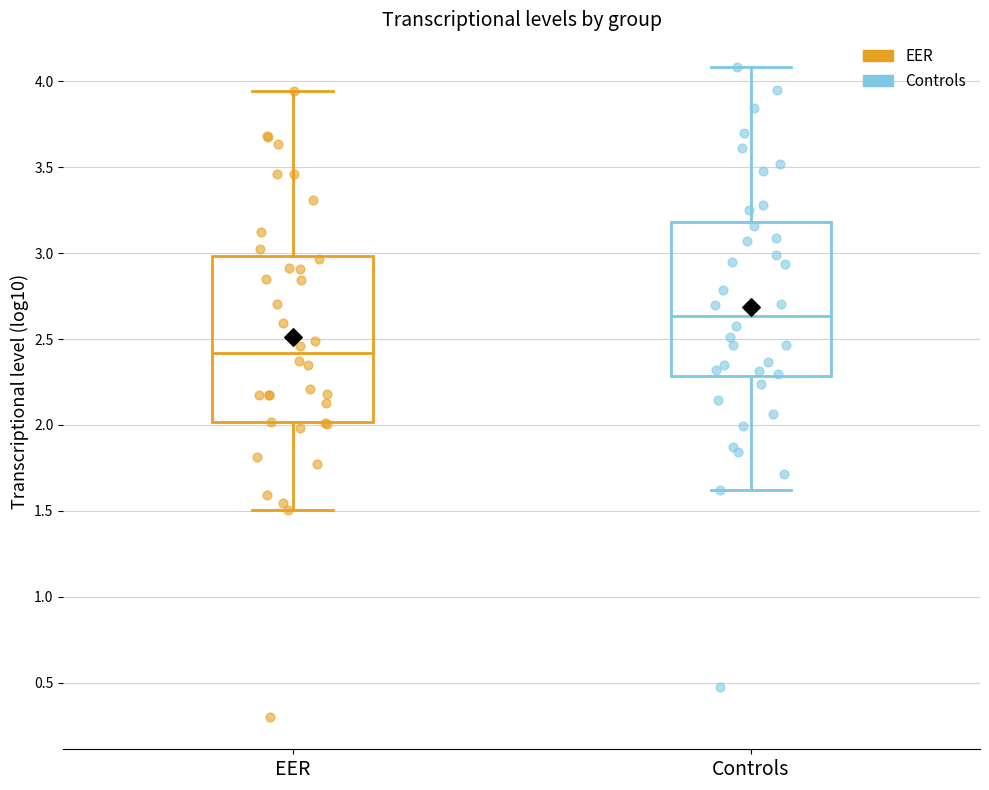

Reading left to right, transcribe this box plot: for each box, give where its median line is, the range the box spans, and where its two whiskers end, as read against the y-axis. The values are not printed on the chart, so give them approximately, as read against the axis.

EER: median 2.40, box 2.00 to 3.00, whiskers 1.50 to 3.95
Controls: median 2.65, box 2.30 to 3.20, whiskers 1.60 to 4.10